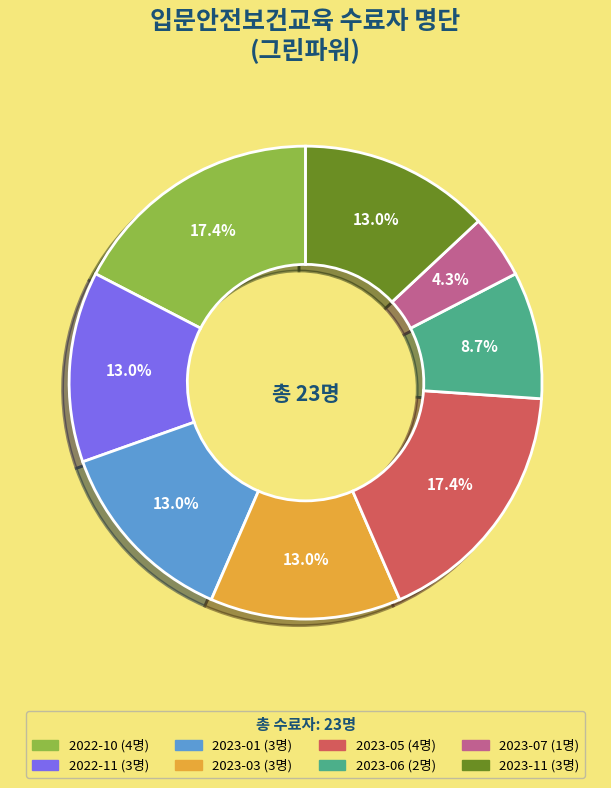

What is the ratio of the value at 2023-05 to the value at 2023-01?

1.3